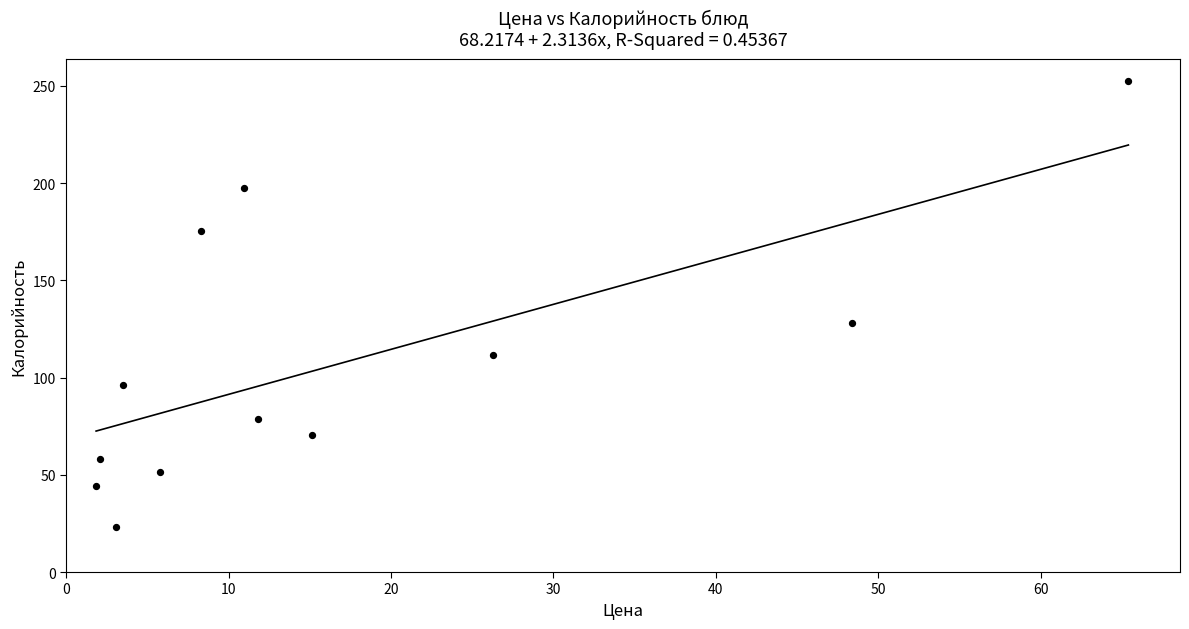

What is the range of X values (max minus min)?

63.6